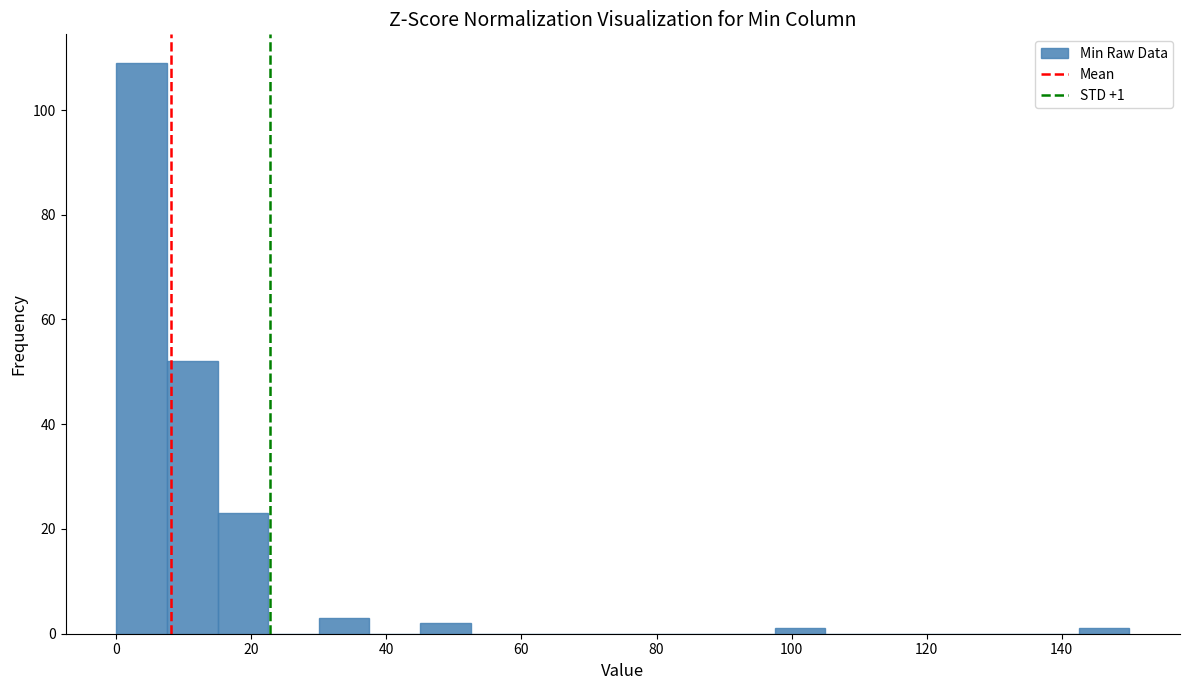

Around what value on the x-axis is the tallest bar? Give the approximate position of its centre, as read against the axis.

4